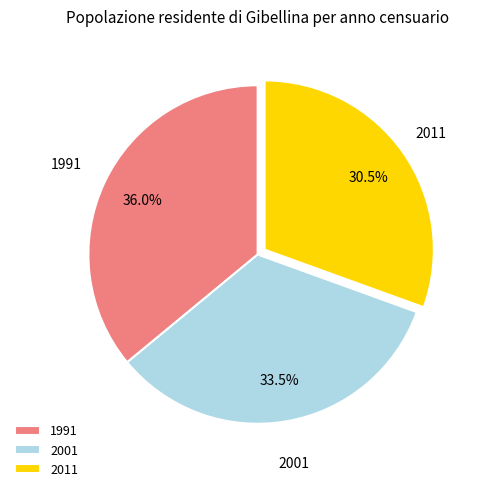

Is it true that 1991 is 36% of the pie?

True